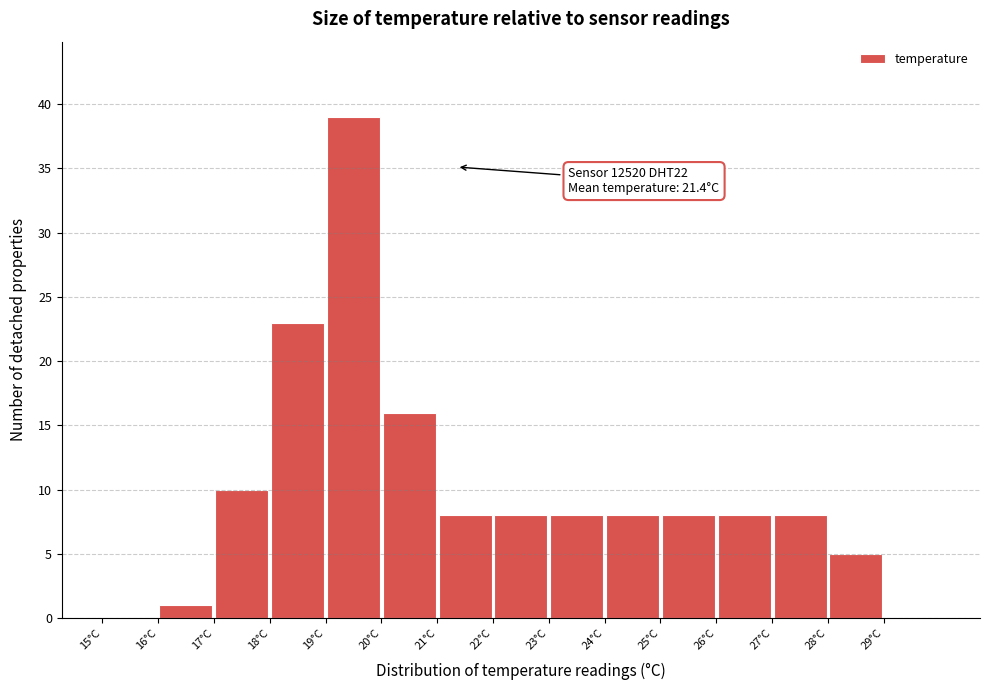

Which range on the x-axis has the tallest bar?

19 to 20